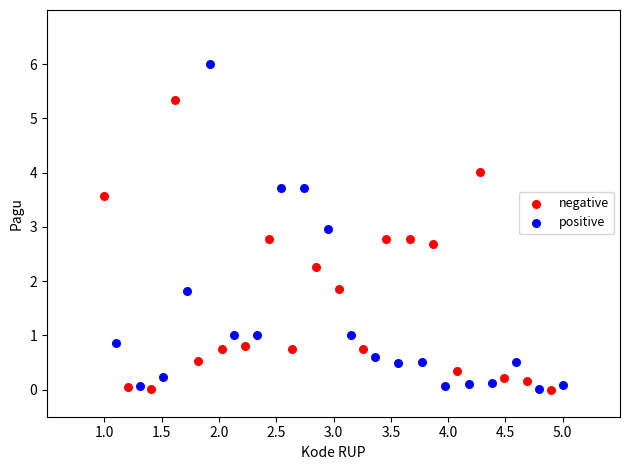

Which series has the widest spread of Y values?

positive